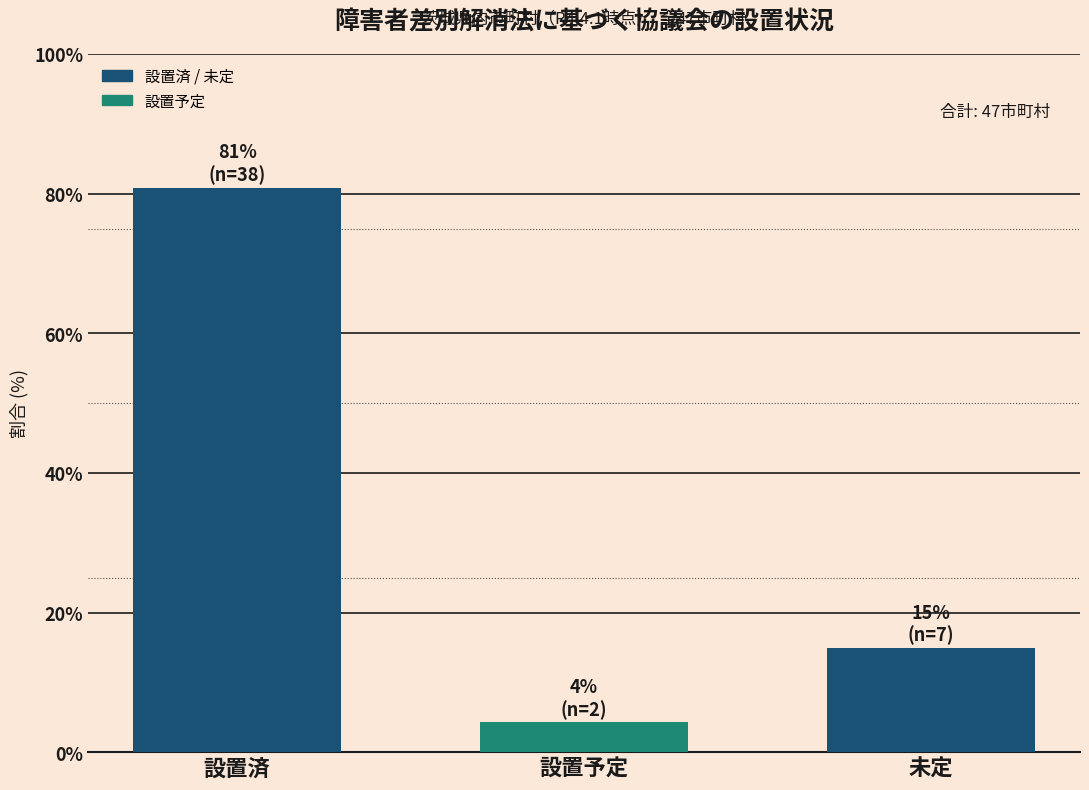

Reading left to right, transcribe all the data shown in this chart.

80.9	4.3	14.9